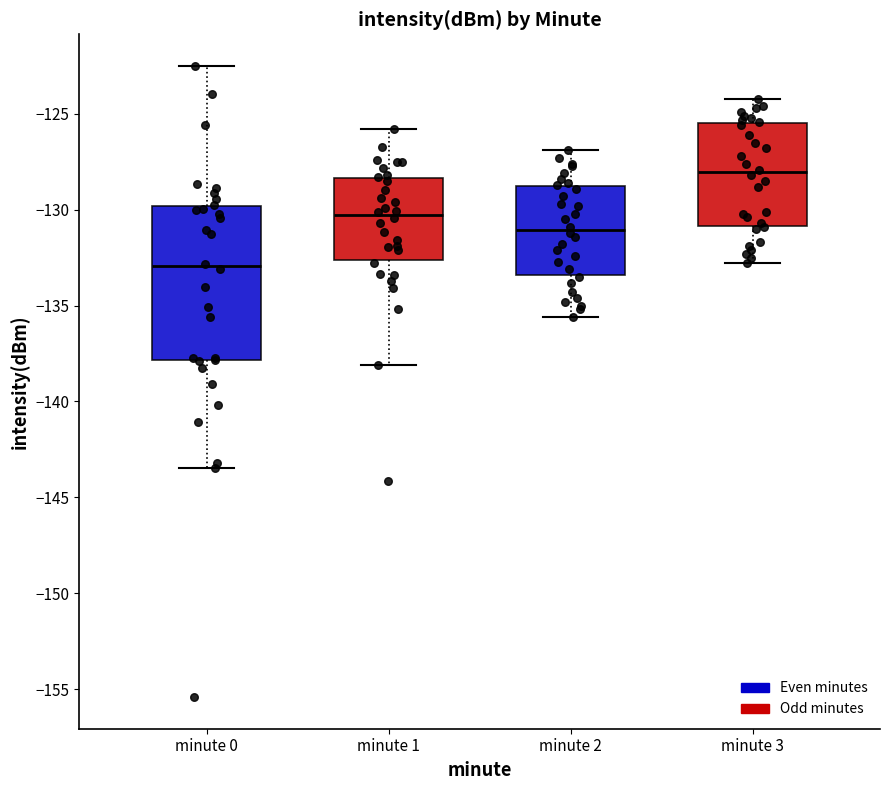

Where does the median line of the box for minute 1 sit on the y-axis? The values are not printed on the chart, so give them approximately, as read against the axis.

-130.5